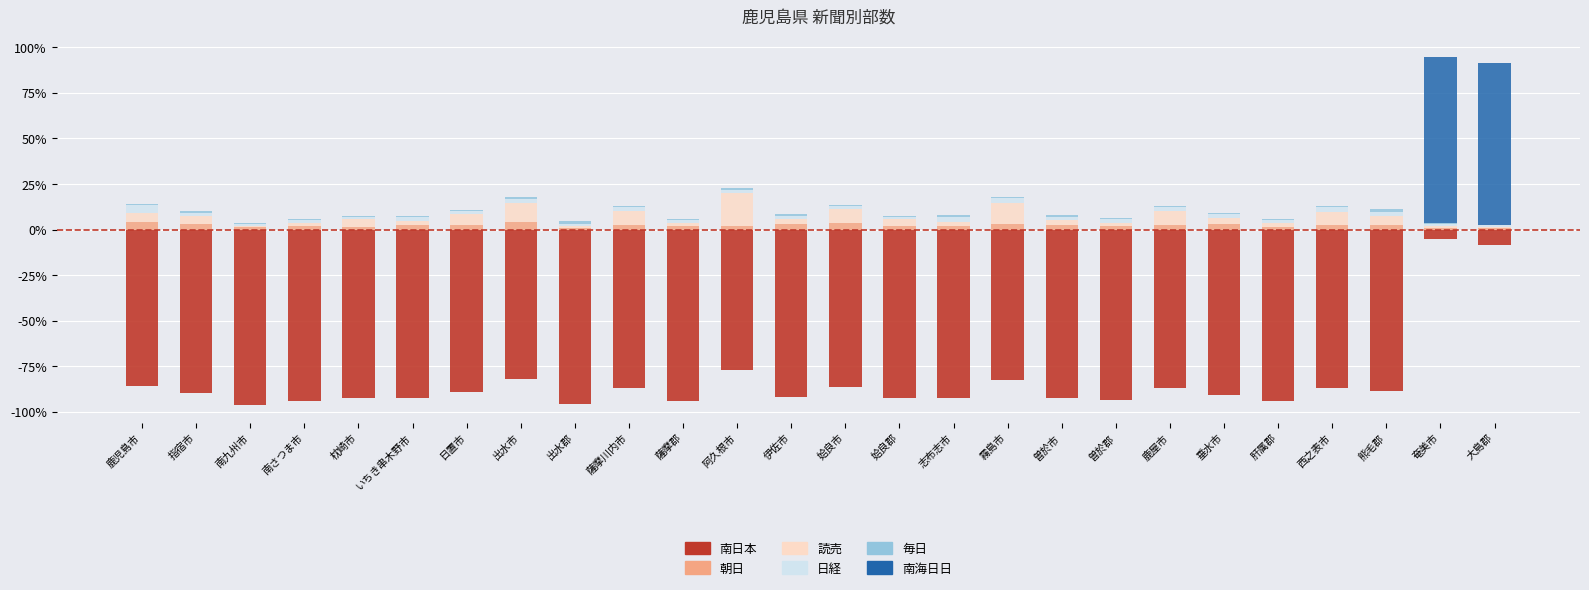

How many bars are there in total?

156